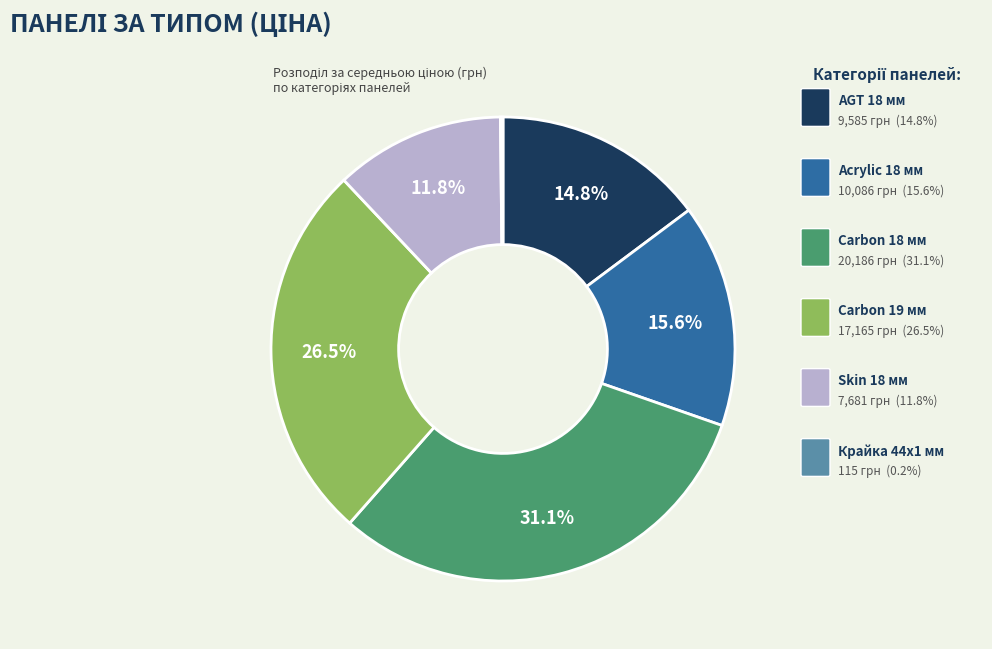

Does any single category account for the majority?

No